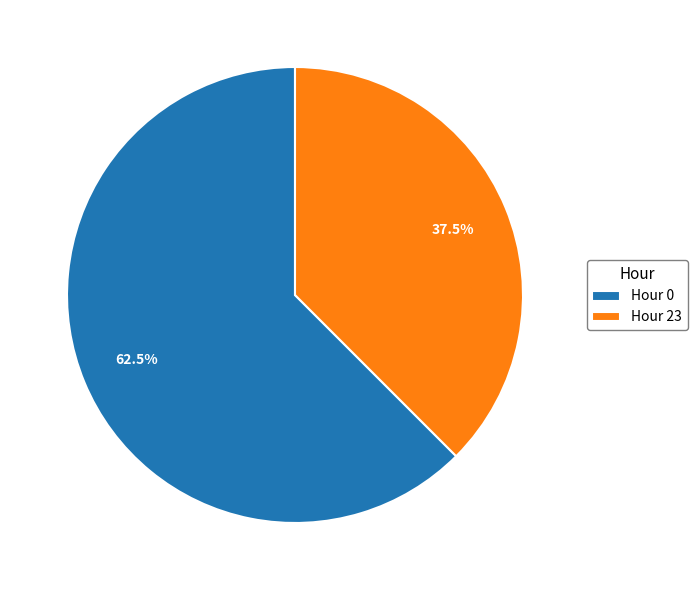

What portion of the pie excludes Hour 0?

37.5%